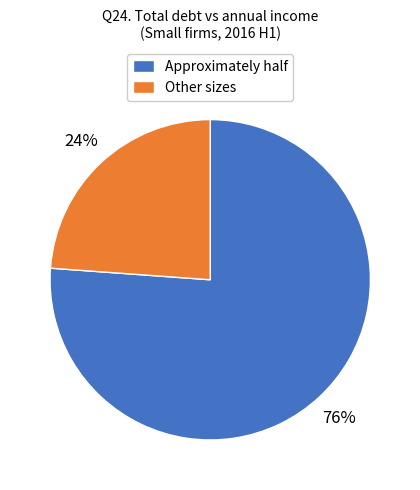

Combined, do Other sizes and Approximately half account for over 50%?

Yes